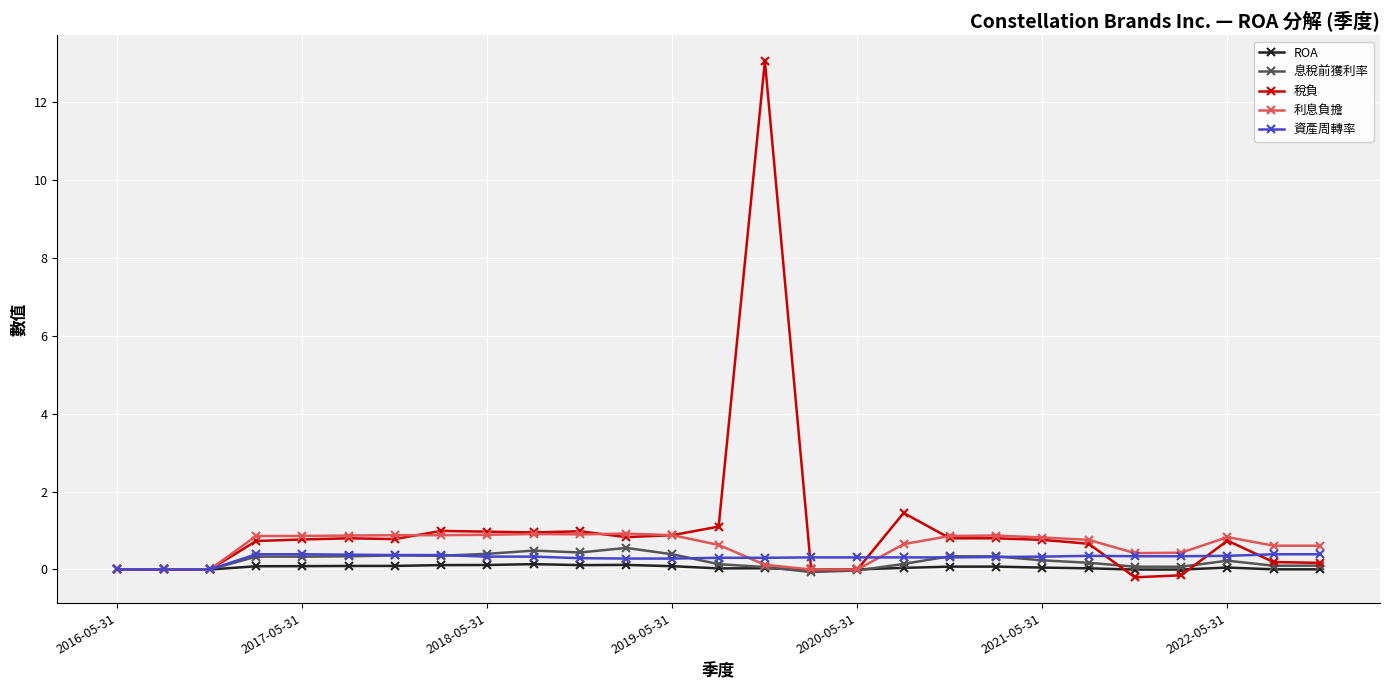

What is the value of the 資產周轉率 point at the 7th from the left?

0.4